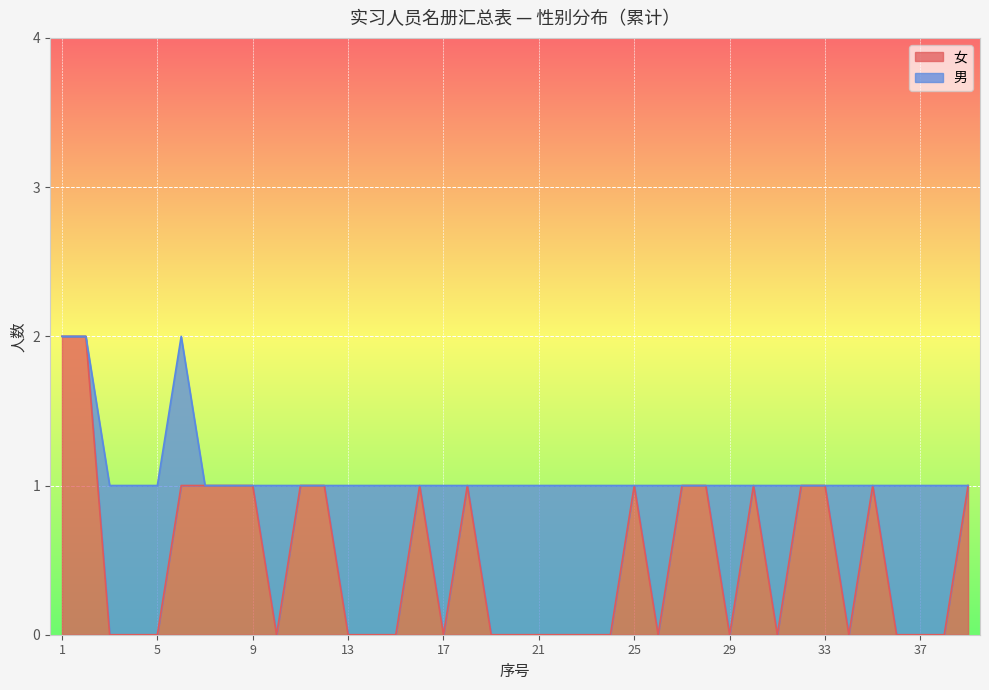

Does the chart display data point markers on the line(s)?

No